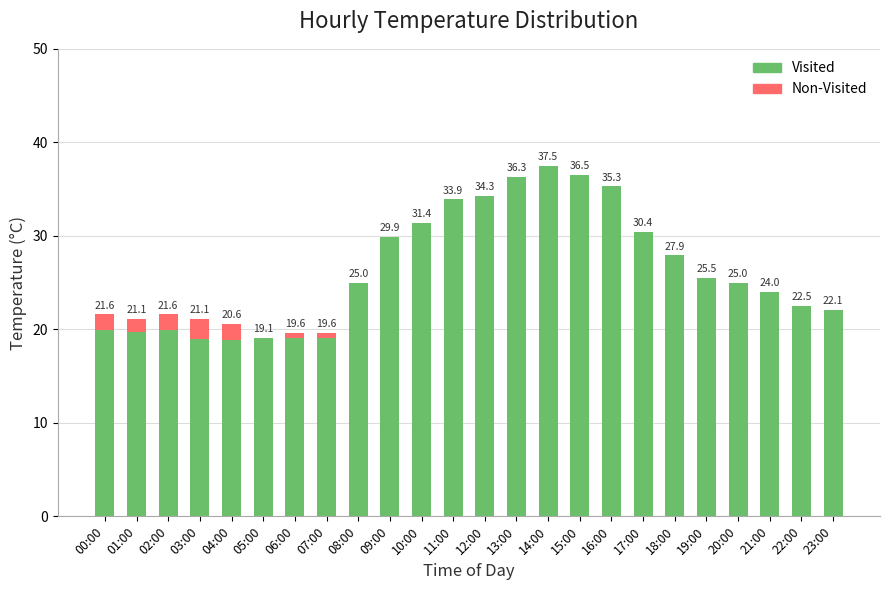

At which label does Visited reach its peak?

14:00